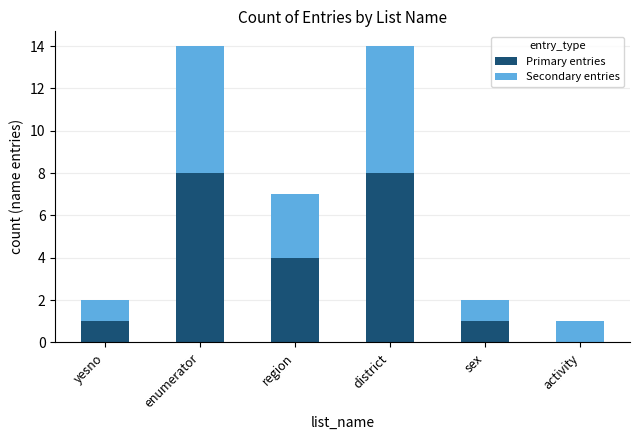

What is the total value across all series at region?

7